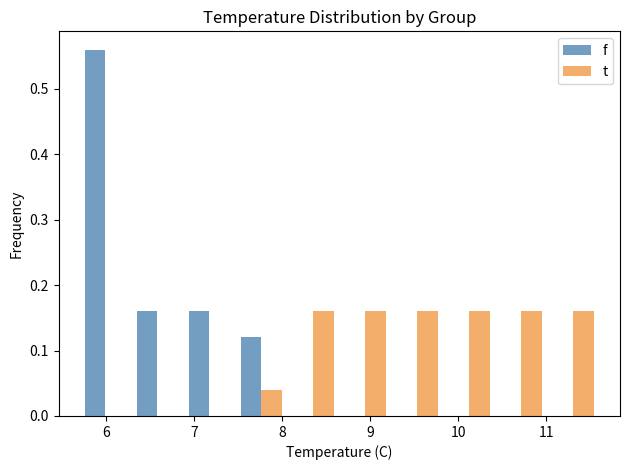

In the f series, which range on the x-axis has the tallest bar?

5.70 to 6.29